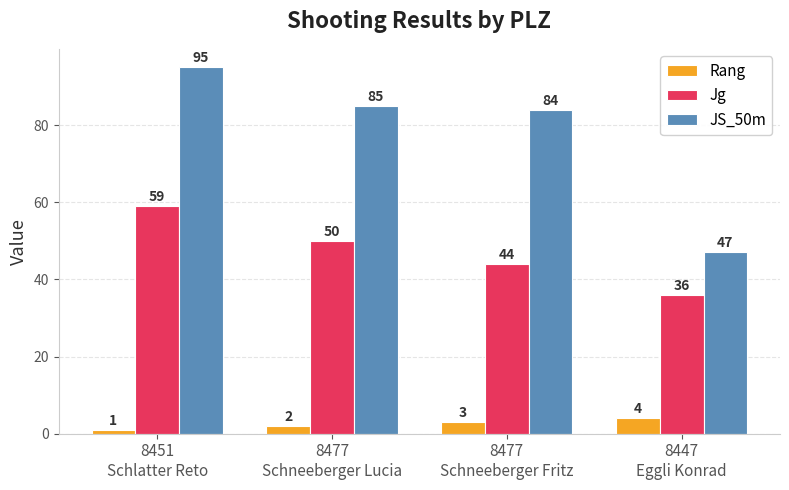

How many groups of bars are there?

4